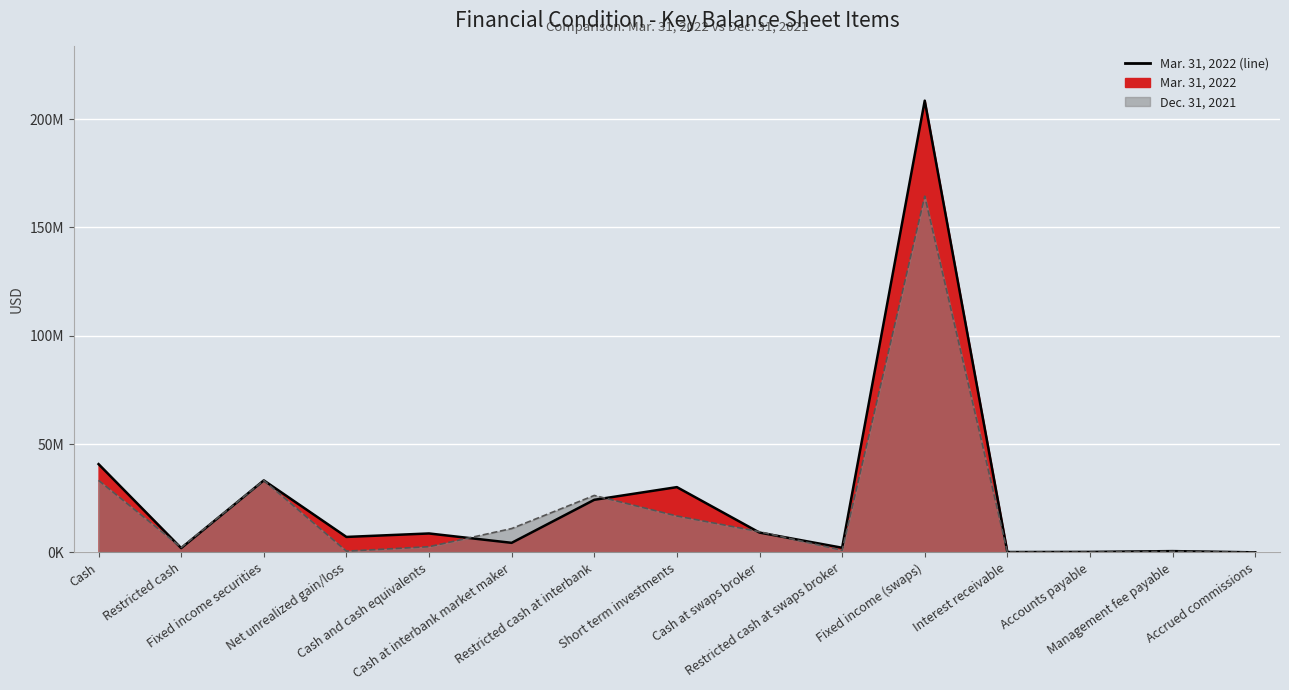

Between Cash and Cash and cash equivalents, which is larger?

Cash